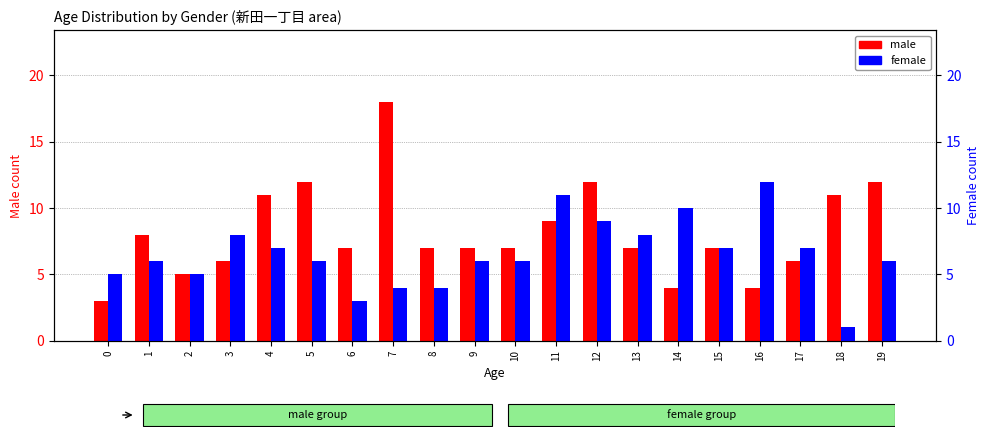

What is the minimum value for female?

1